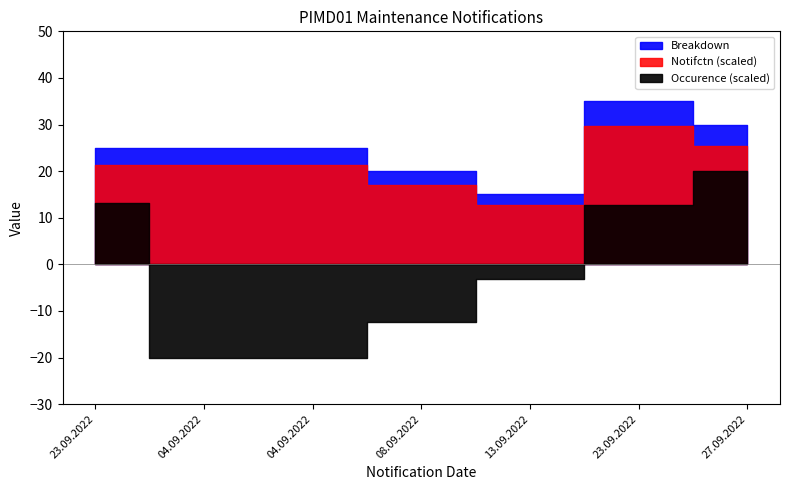

Is the value of Notifctn at 04.09.2022 greater than the value of Breakdown at 13.09.2022?

Yes